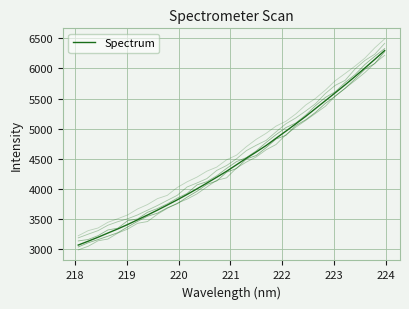

What is the label of the 26th point from the right?

223